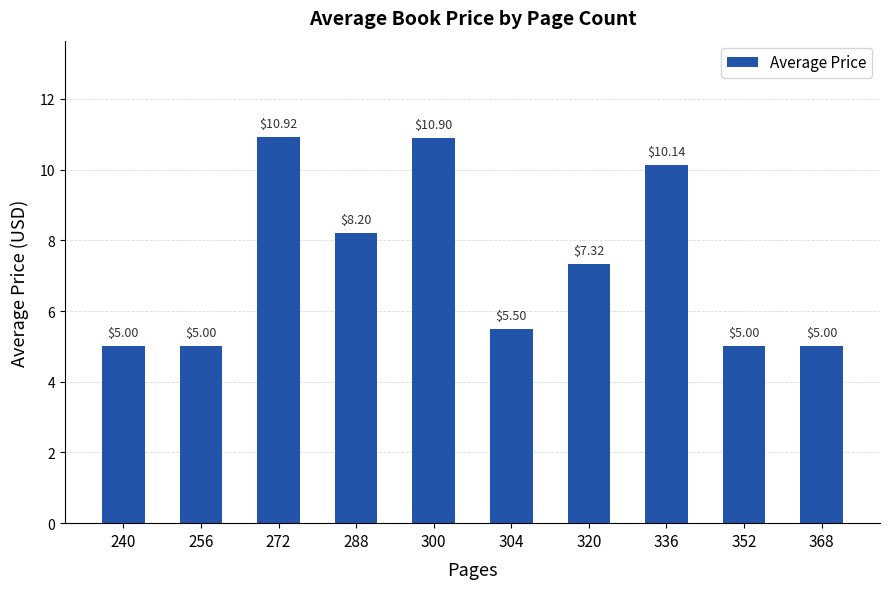

What is the difference between the maximum and minimum values?

5.9